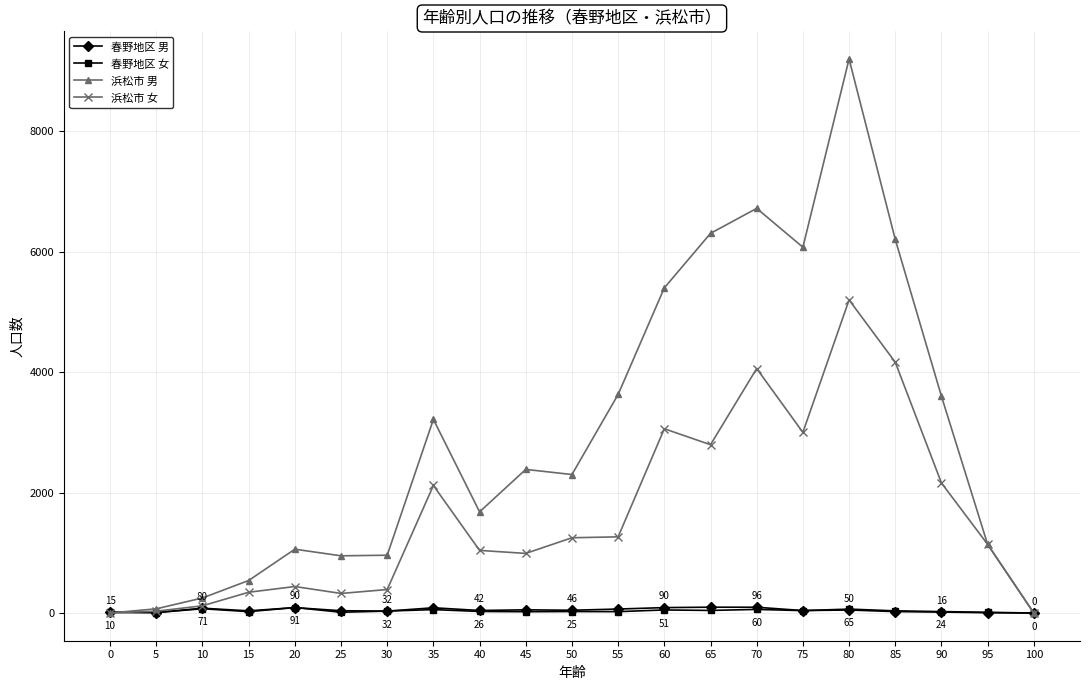

What is the sum of all 浜松市 女 values?

33895